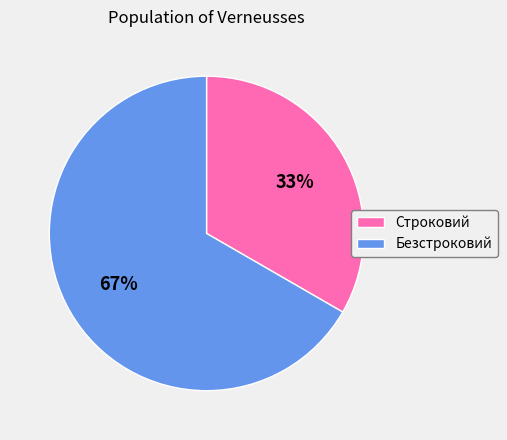

Is it true that Строковий is 33% of the pie?

True